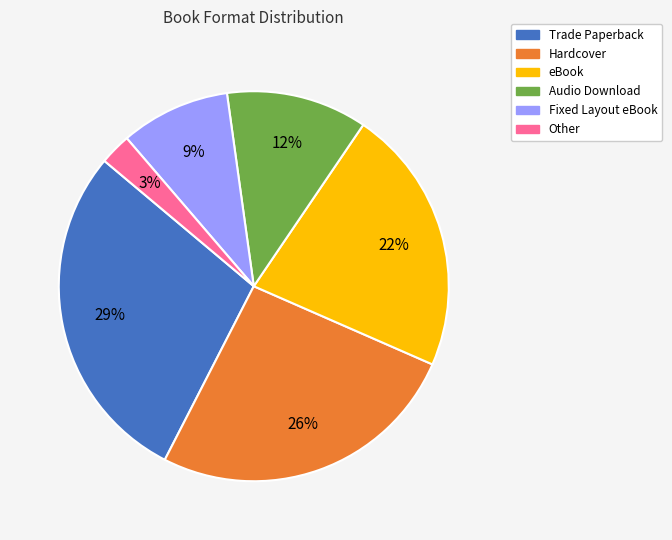

What percentage is the Audio Download slice, to the nearest percent?

12%